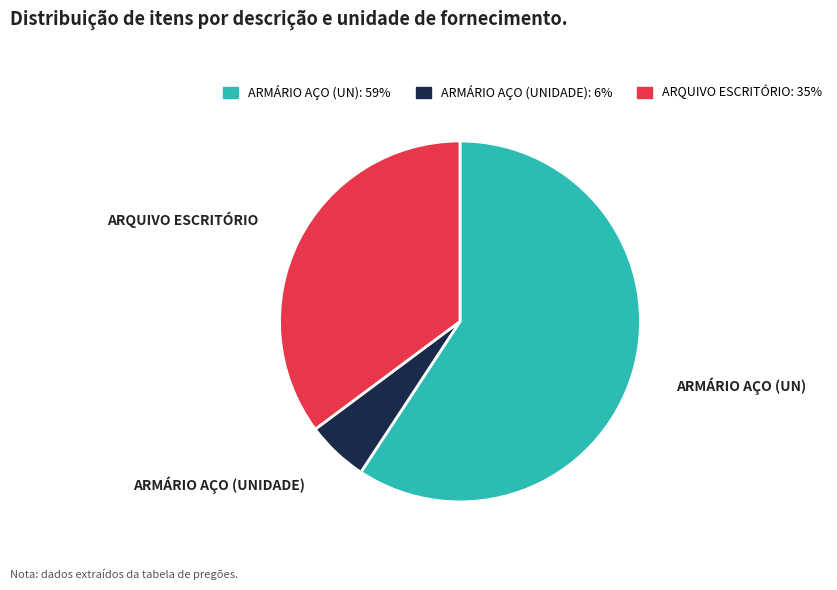

What is the ratio of the value at ARQUIVO ESCRITÓRIO to the value at ARMÁRIO AÇO (UNIDADE)?

6.3